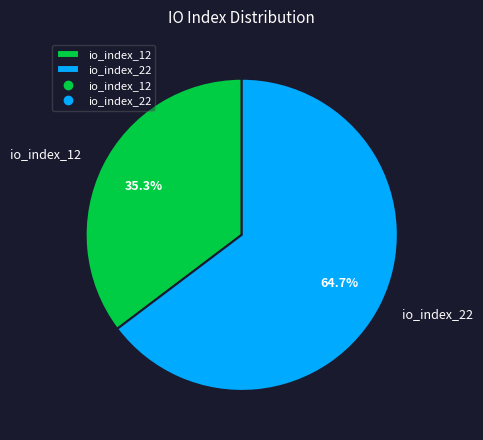

What is the largest slice in the pie chart?

io_index_22